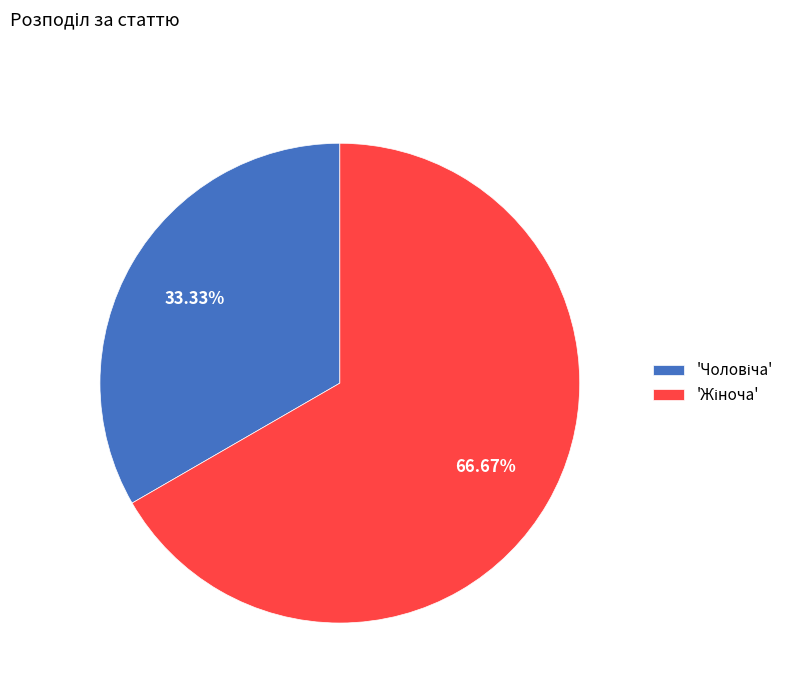

Is there a majority slice in this chart?

Yes